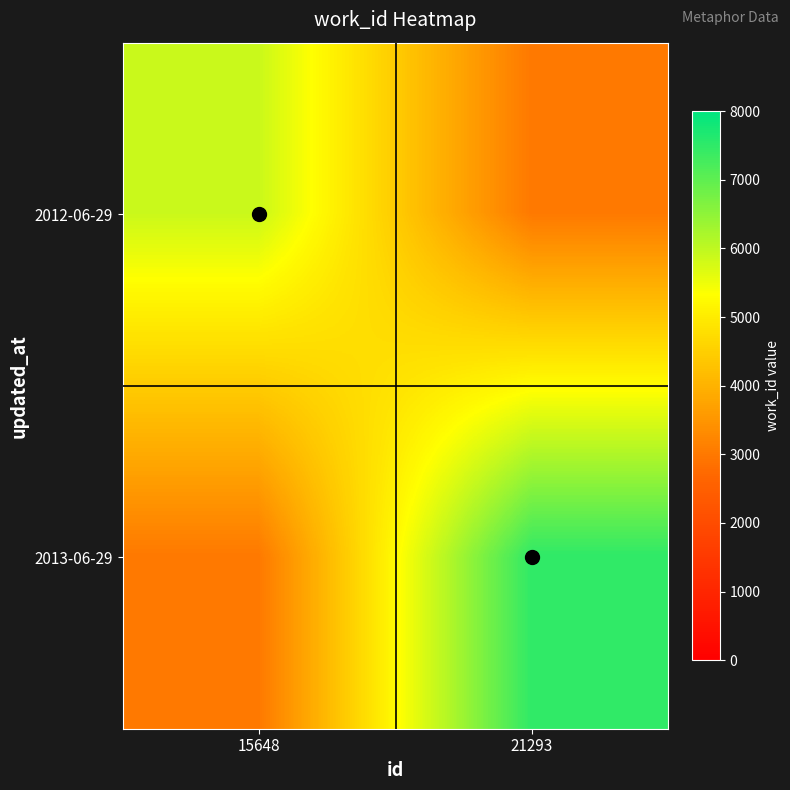

What is the total value across all series at 21293?

10494